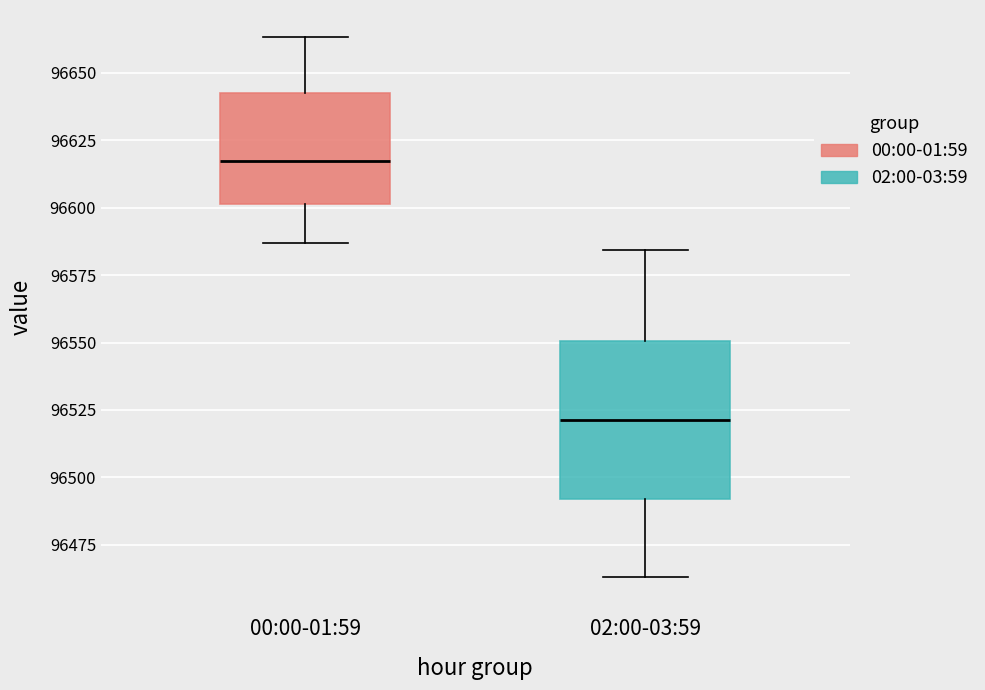

Which box's median line is the lowest?

02:00-03:59